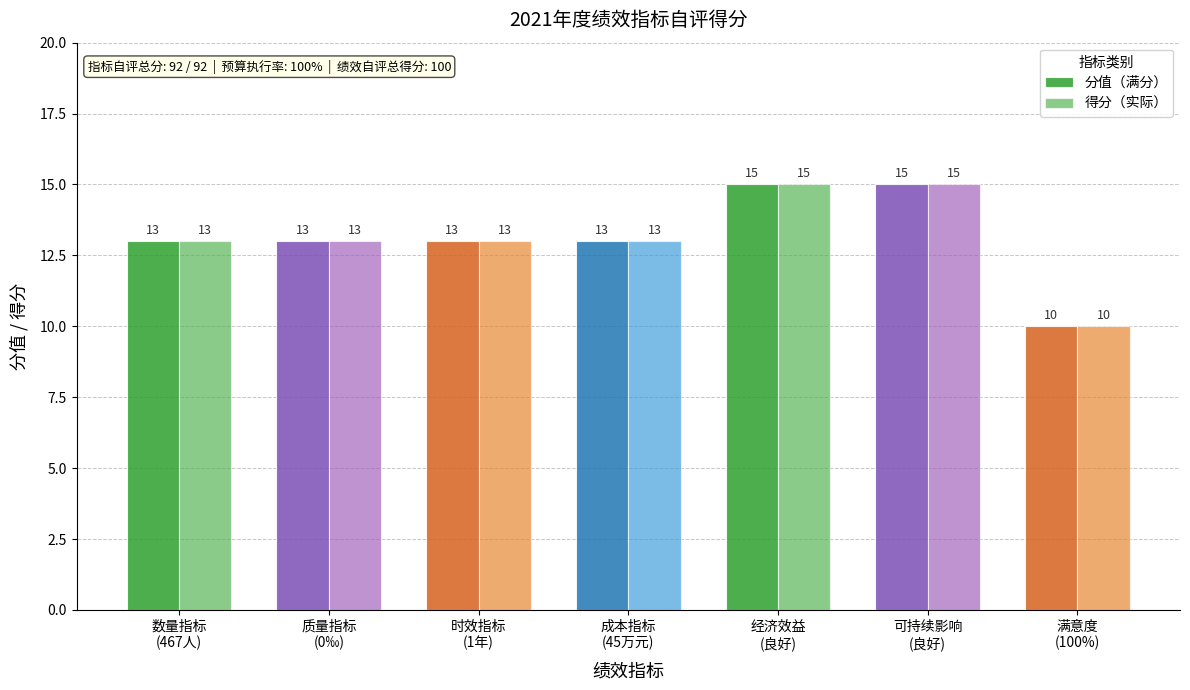

What is the label of the 5th bar from the right?

时效指标
(1年)